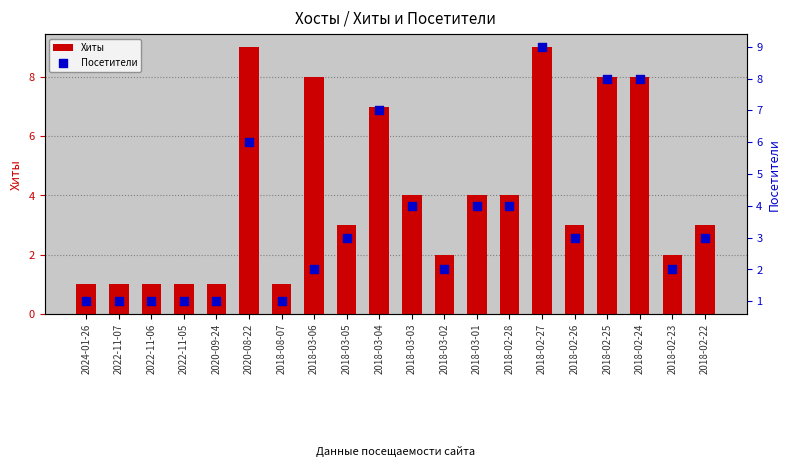

Which series has the largest total across all categories?

Хиты